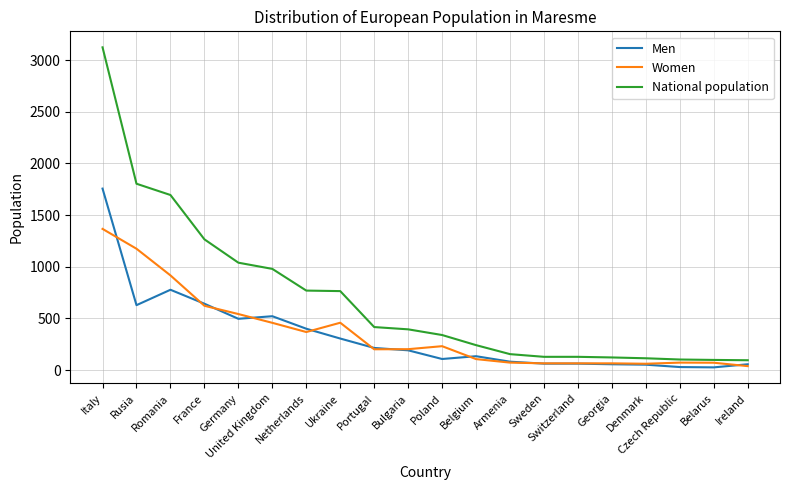

Which category has the highest value across all series?

Italy